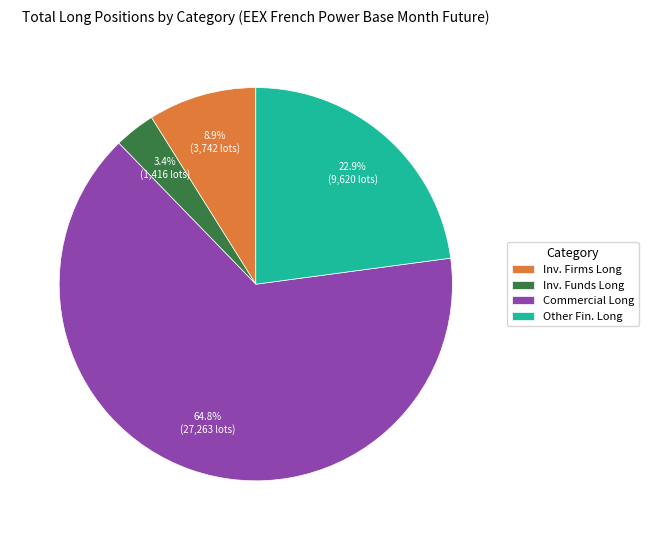

Which has a higher value, Commercial Long or Inv. Funds Long?

Commercial Long